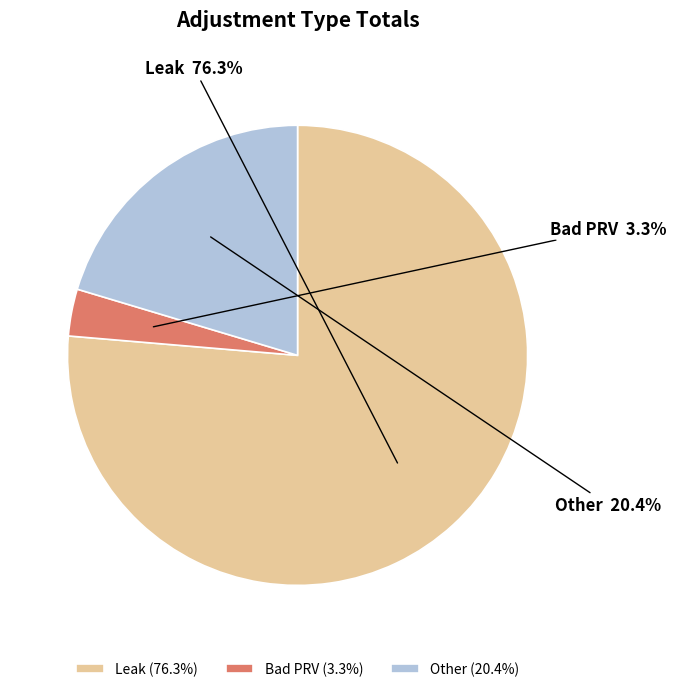

To the nearest percent, what is the combined percentage of Bad PRV and Other?

24%